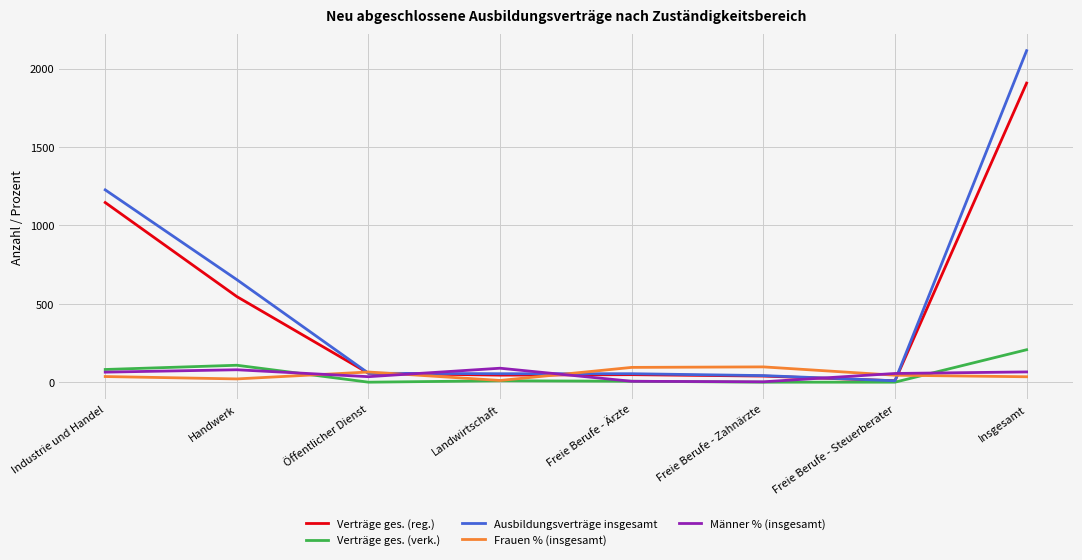

Between Handwerk and Öffentlicher Dienst, which series saw the biggest shift?

Ausbildungsverträge insgesamt